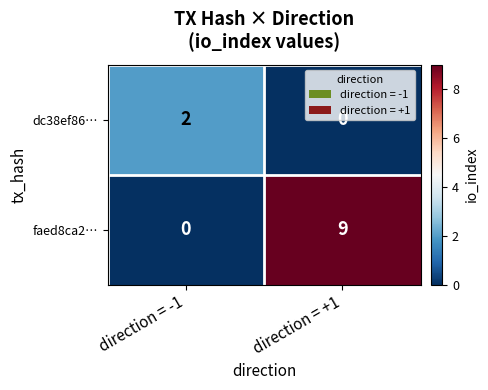

Rank the series by their average value, from highest to lowest.

faed8ca2…, dc38ef86…